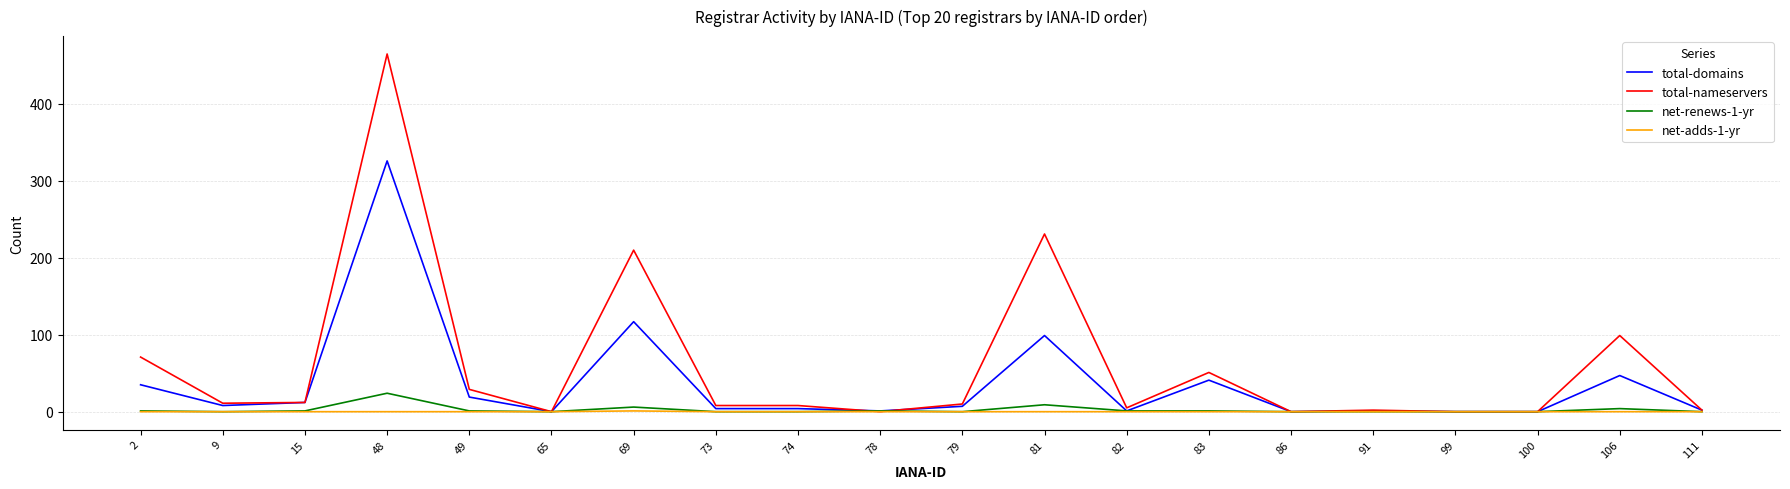

Which series has the largest range (max minus min)?

total-nameservers